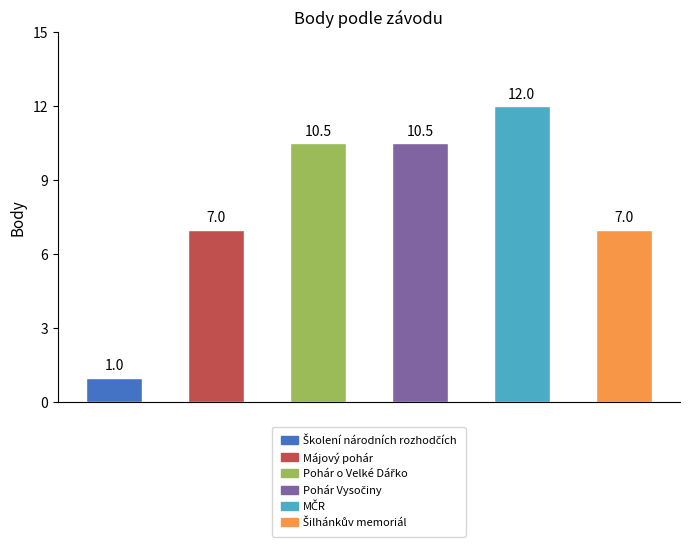

Reading left to right, transcribe all the data shown in this chart.

Školení národních rozhodčích=1.0	Májový pohár=7.0	Pohár o Velké Dářko=10.5	Pohár Vysočiny=10.5	MČR=12.0	Šilhánkův memoriál=7.0